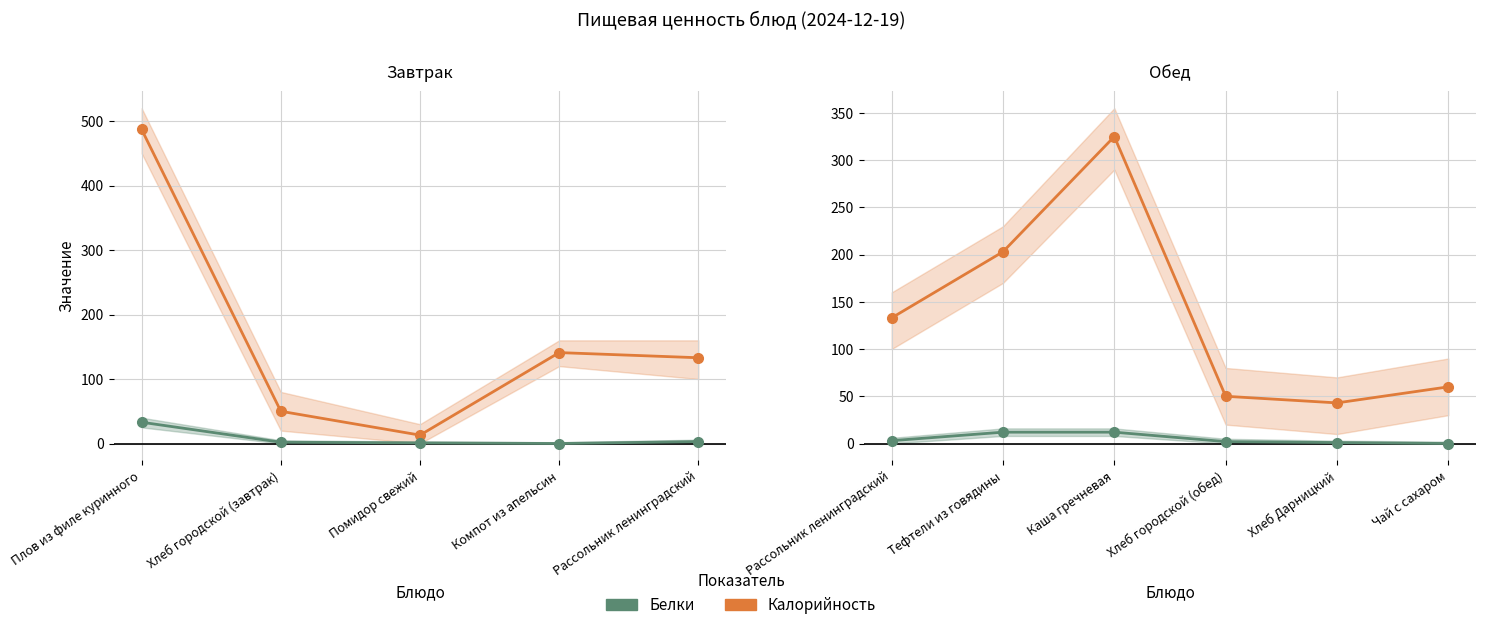

The value of Белки at Тефтели из говядины is 8. True or false?

False